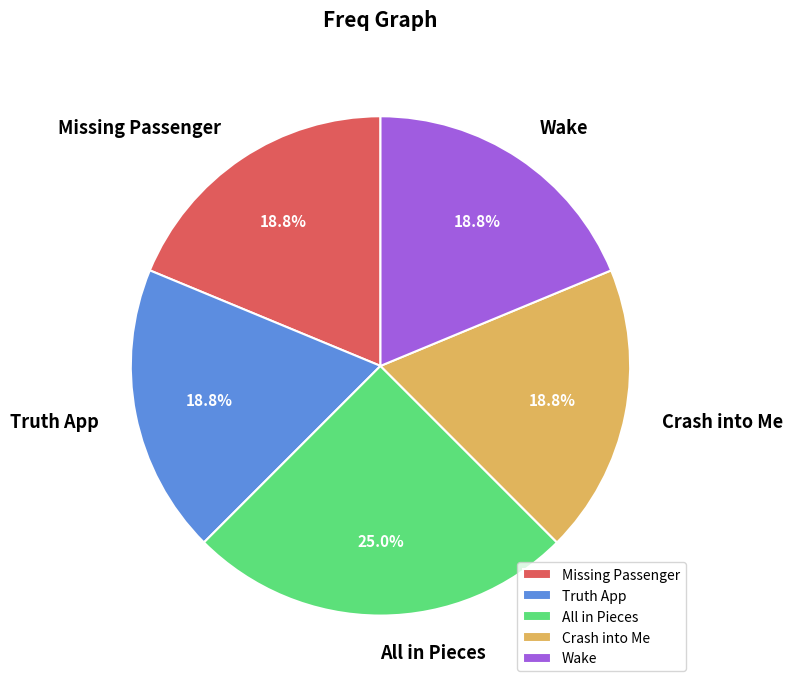

True or false: All in Pieces accounts for 25% of the total.

True